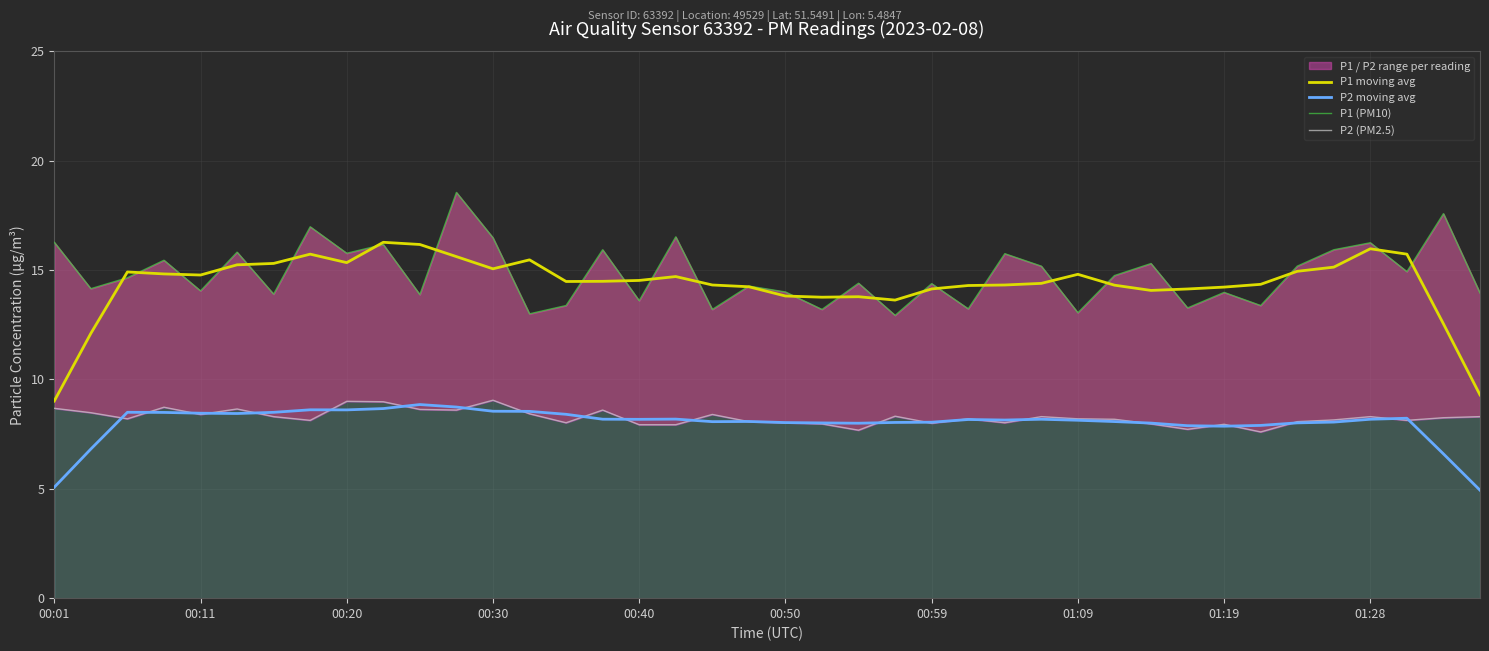

Reading right to left, what are all the values shown in this chart?

P1 moving avg: 9.3	12.5	15.7	16.0	15.1	14.9	14.3	14.2	14.1	14.1	14.3	14.8	14.4	14.3	14.3	14.1	13.6	13.8	13.8	13.8	14.2	14.3	14.7	14.5	14.5	14.5	15.5	15.1	15.6	16.2	16.3	15.3	15.7	15.3	15.2	14.8	14.8	14.9	12.1	9.0
P2 moving avg: 4.9	6.6	8.2	8.2	8.1	8.0	7.9	7.9	7.9	8.0	8.1	8.1	8.2	8.1	8.2	8.0	8.0	8.0	8.0	8.0	8.1	8.1	8.2	8.2	8.2	8.4	8.5	8.5	8.7	8.9	8.7	8.6	8.6	8.5	8.4	8.5	8.5	8.5	6.8	5.1
P1 (PM10): 13.9	17.6	14.9	16.2	15.9	15.2	13.4	14.0	13.3	15.3	14.8	13.1	15.2	15.8	13.2	14.4	12.9	14.4	13.2	14.0	14.3	13.2	16.5	13.6	15.9	13.4	13.0	16.5	18.6	13.9	16.2	15.8	17.0	13.9	15.8	14.1	15.4	14.7	14.2	16.3
P2 (PM2.5): 8.3	8.2	8.1	8.3	8.2	8.1	7.6	8.0	7.7	8.0	8.2	8.2	8.3	8.0	8.2	8.0	8.3	7.7	8.0	8.0	8.1	8.4	7.9	7.9	8.6	8.0	8.4	9.1	8.6	8.6	9.0	9.0	8.1	8.3	8.7	8.4	8.7	8.2	8.5	8.7